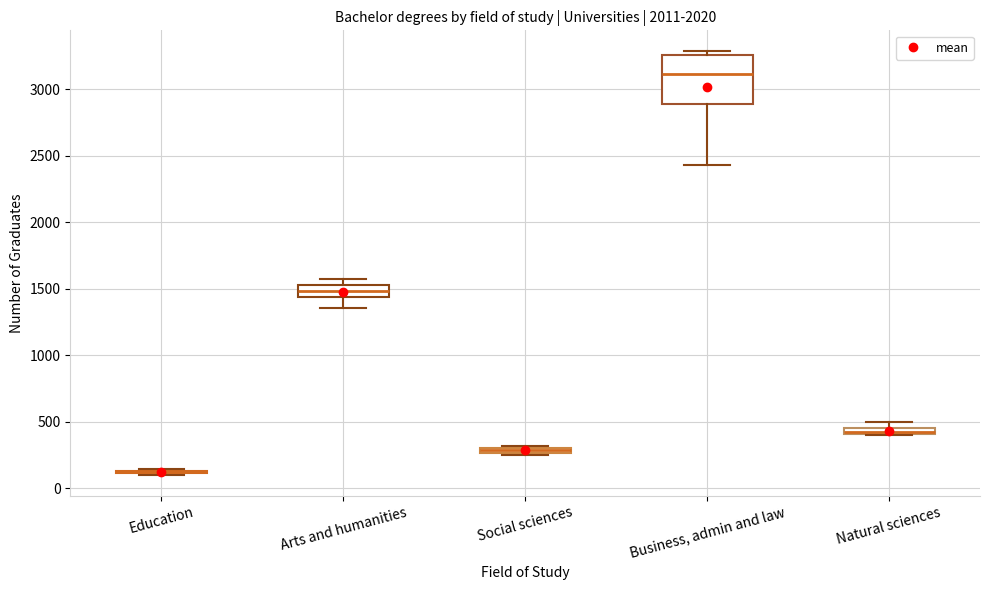

Comparing the boxes themselves (not the whiskers), which one is the tallest?

Business, admin and law